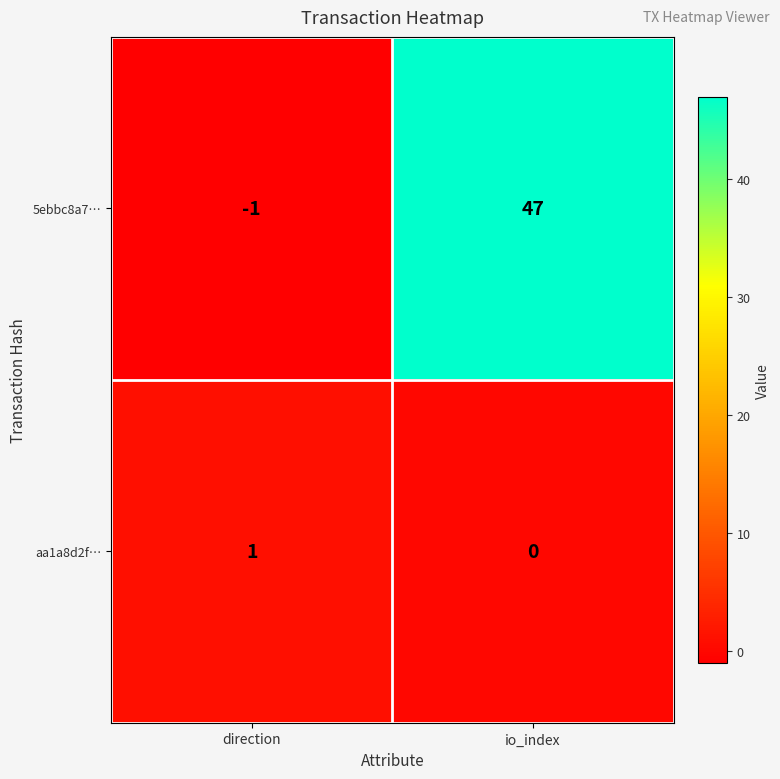

At direction, list the series in order from largest to smallest.

aa1a8d2f…, 5ebbc8a7…